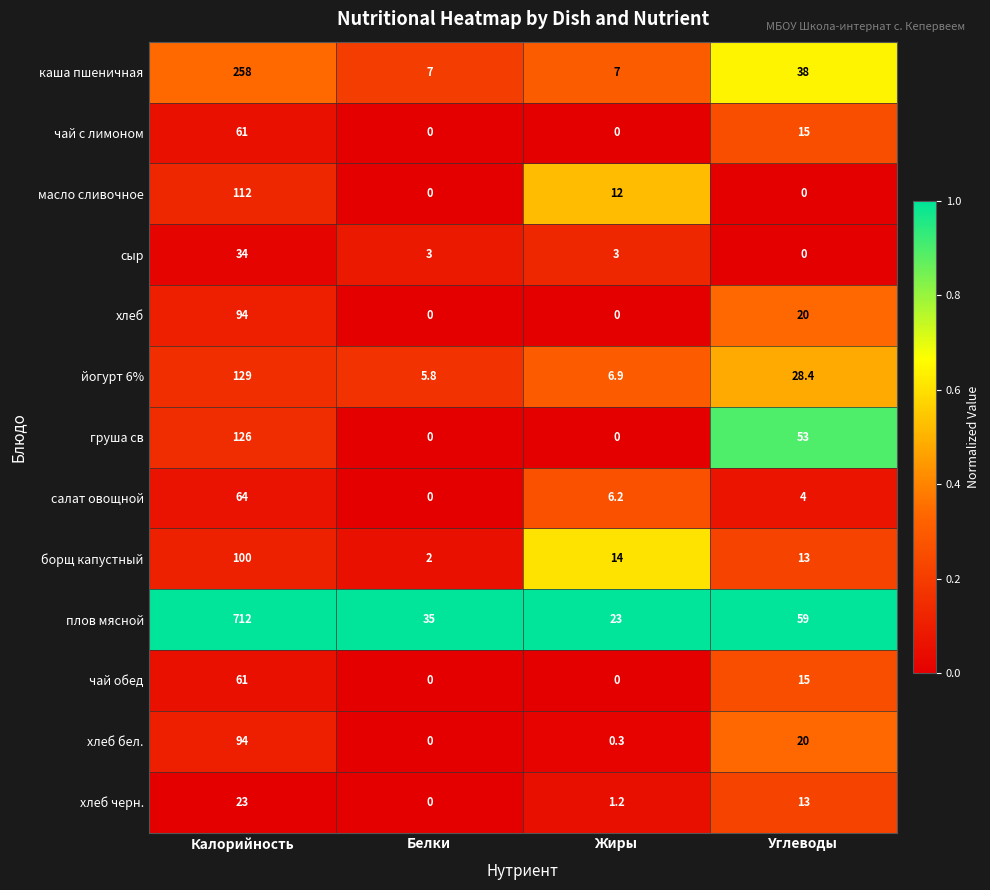

What is the maximum value shown in the chart?

712.0